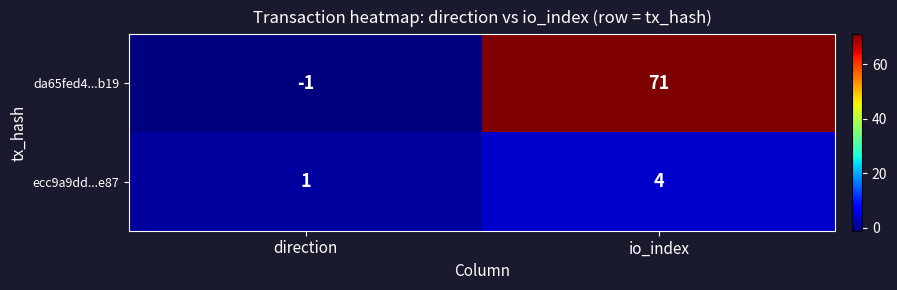

Where is da65fed4...b19 nearest to the value 35?

direction